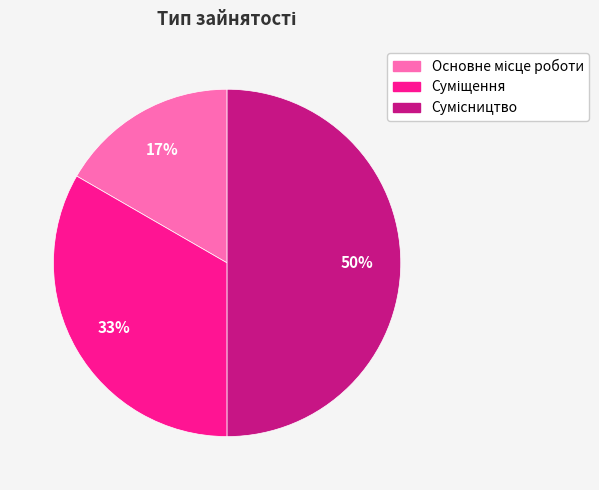

To the nearest percent, what is the average slice percentage?

33%